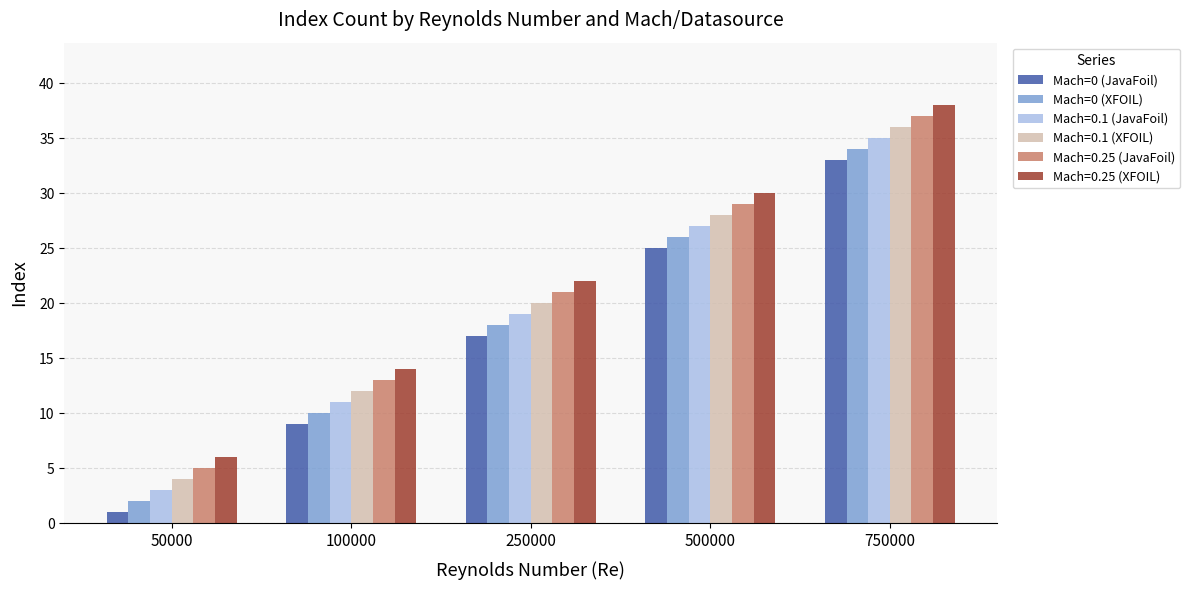

At which category is the sum across all series the highest?

750000